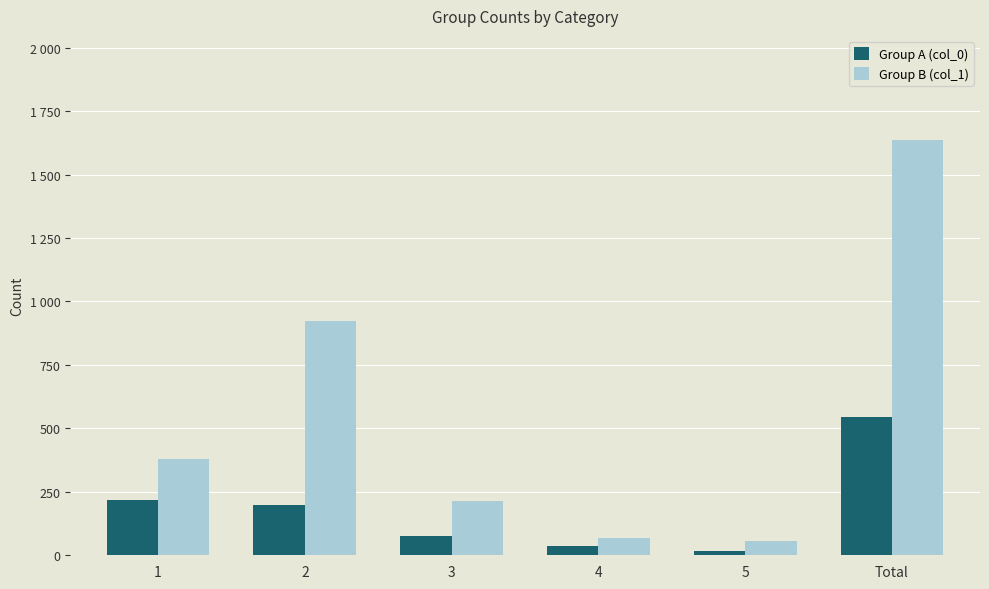

What is the label of the 5th bar from the left?

5